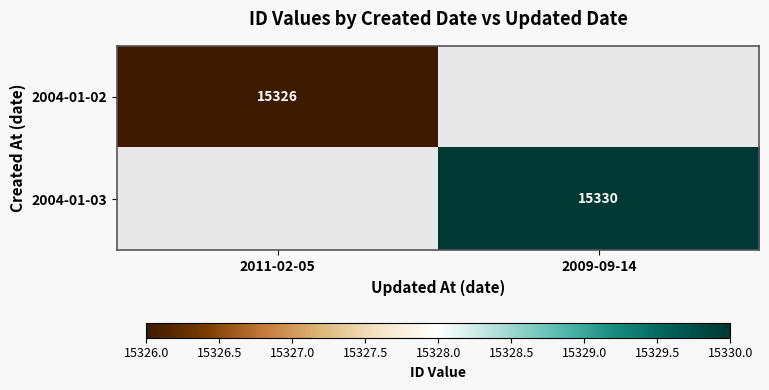

The value of 2004-01-02 at 2011-02-05 is 5274. True or false?

False